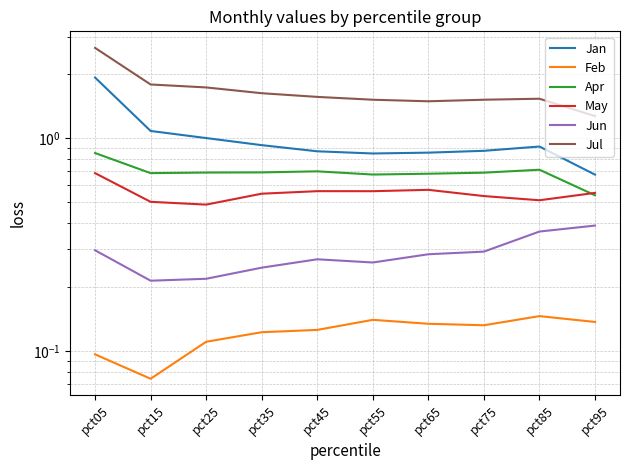

True or false: May and Feb cross at least once.

False